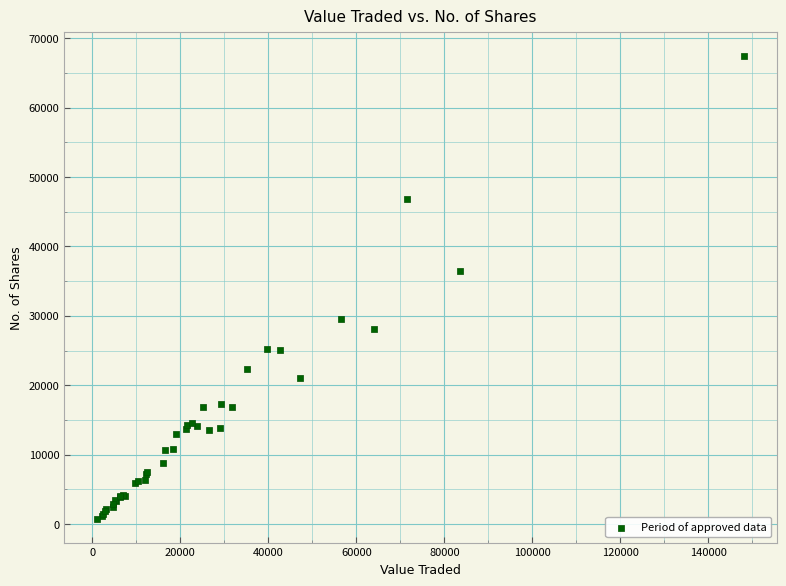

What Y value in the scatter plot is closest to 34076?

36448